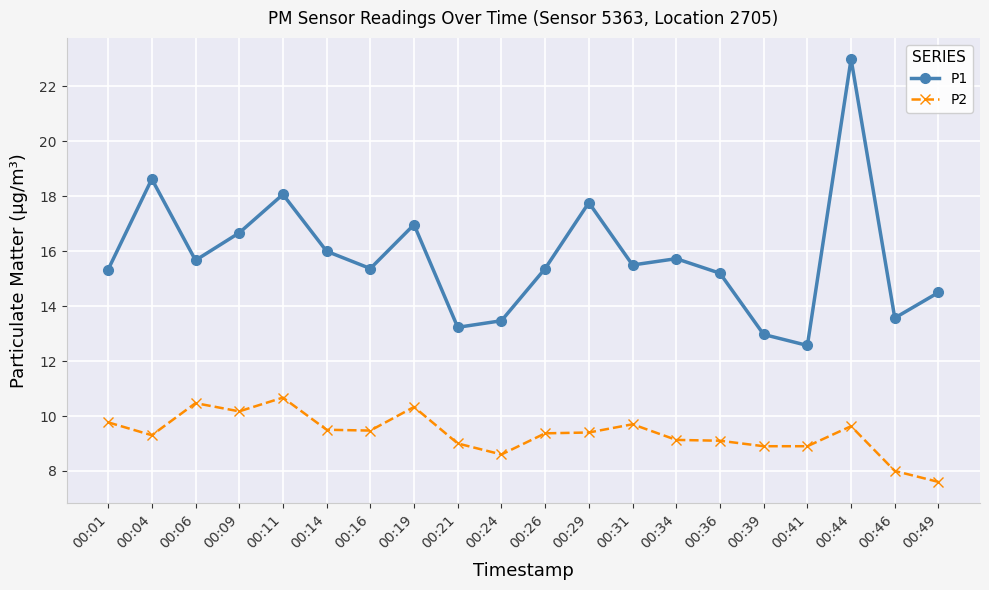

True or false: P1 and P2 cross at least once.

False